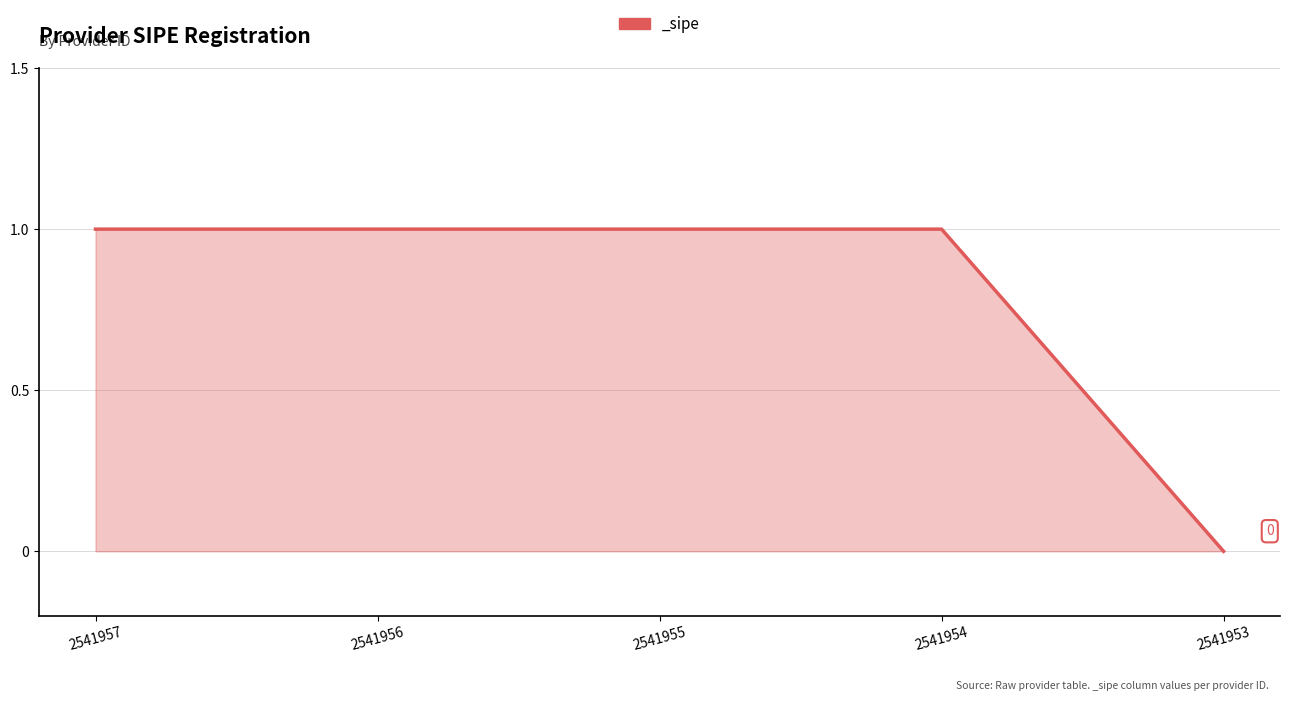

Which label corresponds to the smallest value in the chart?

2541953